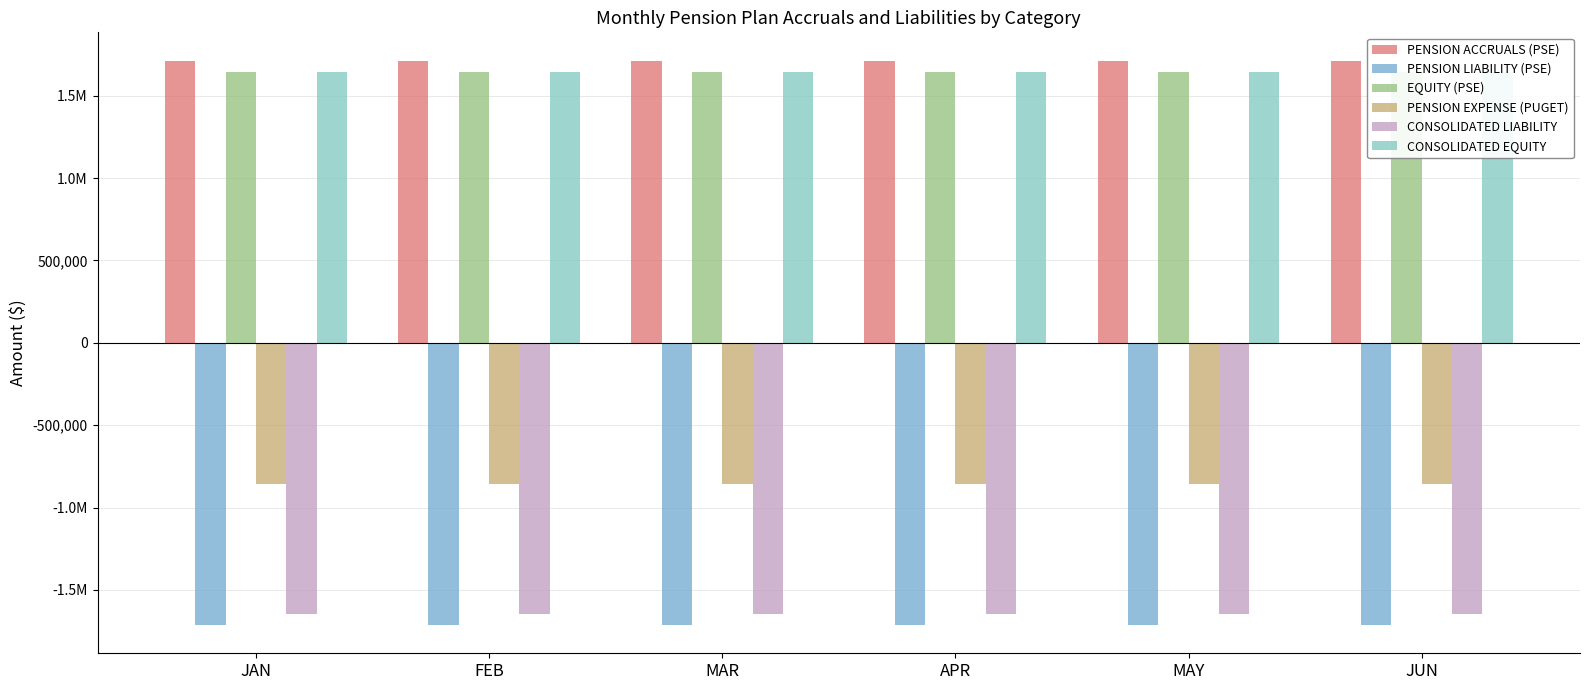

True or false: PENSION ACCRUALS (PSE) has a value of 1713416.7 at MAR.

True